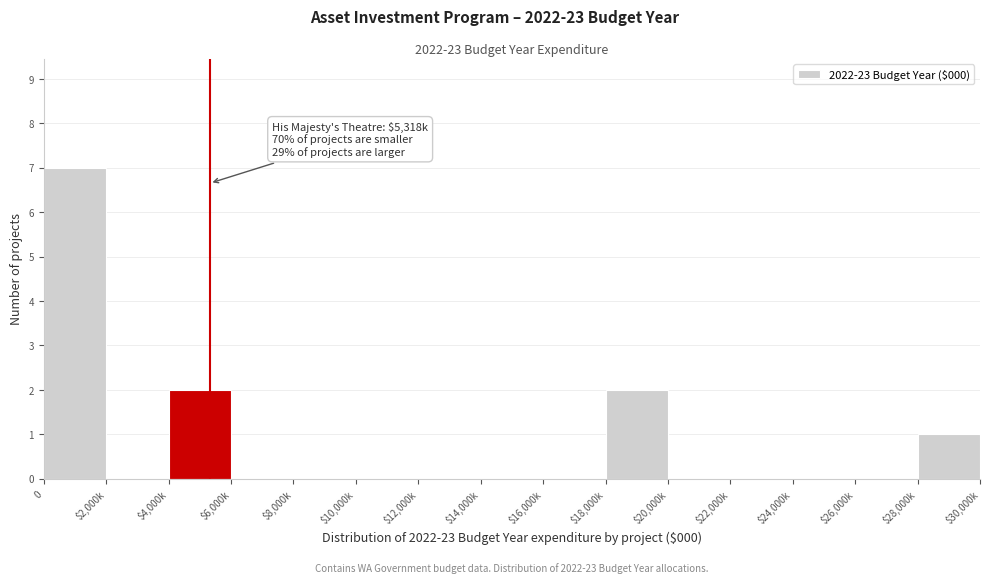

What is the sum of all values?

12